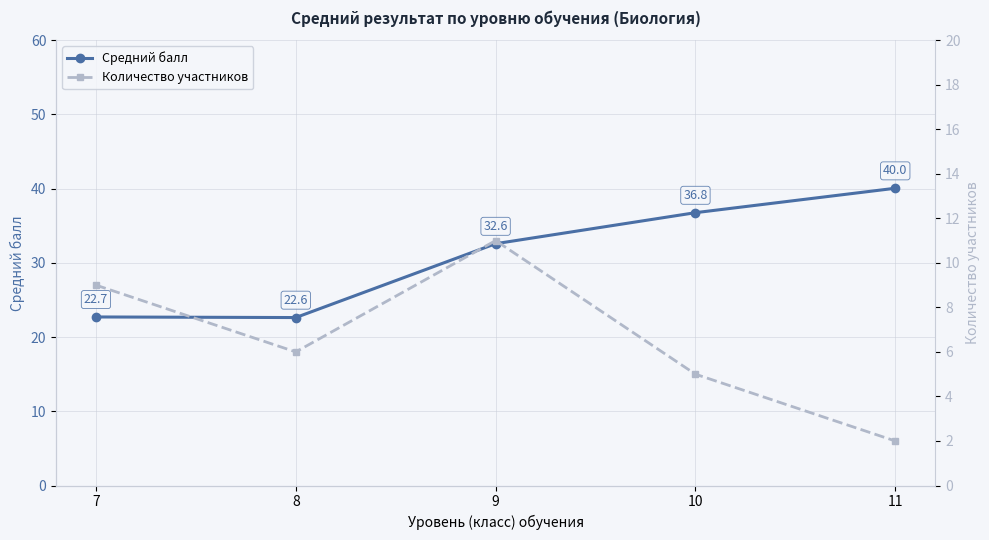

The value of Средний балл at 10 is 64.9. True or false?

False